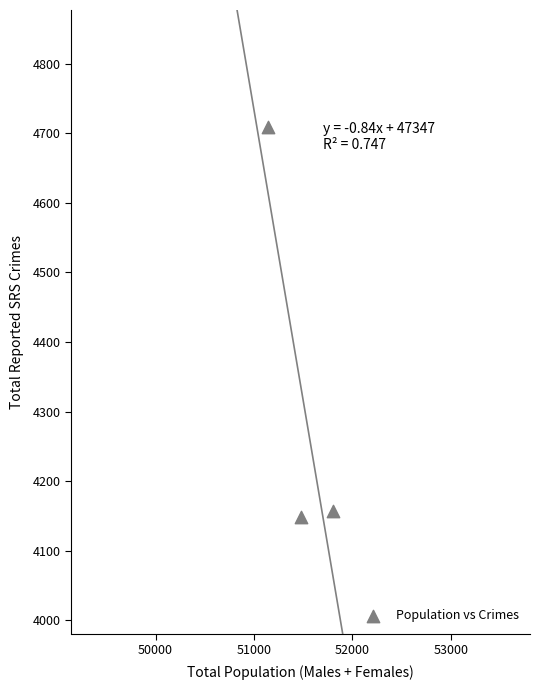

What is the range of Y values (max minus min)?

560